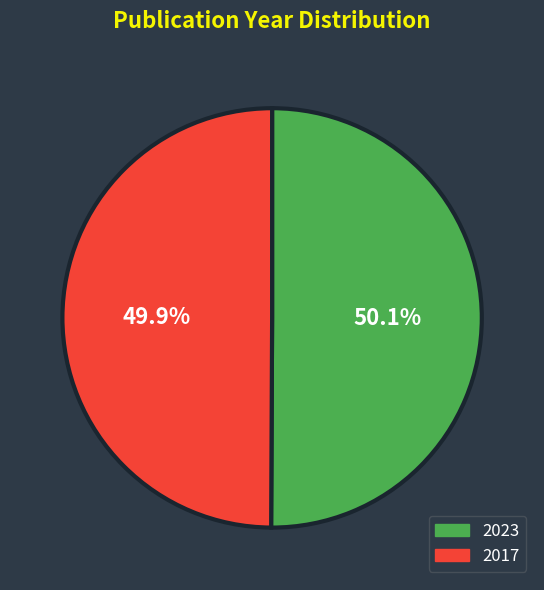

Approximately how many times larger is the value at 2023 compared to 2017?

1.0